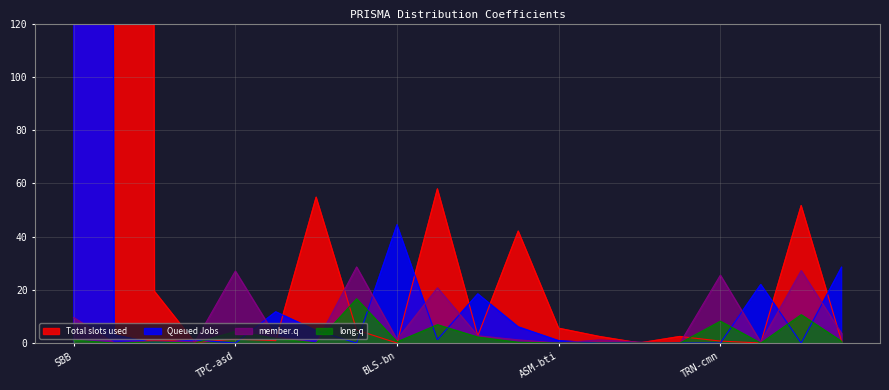

At which category is the sum across all series the highest?

SBB